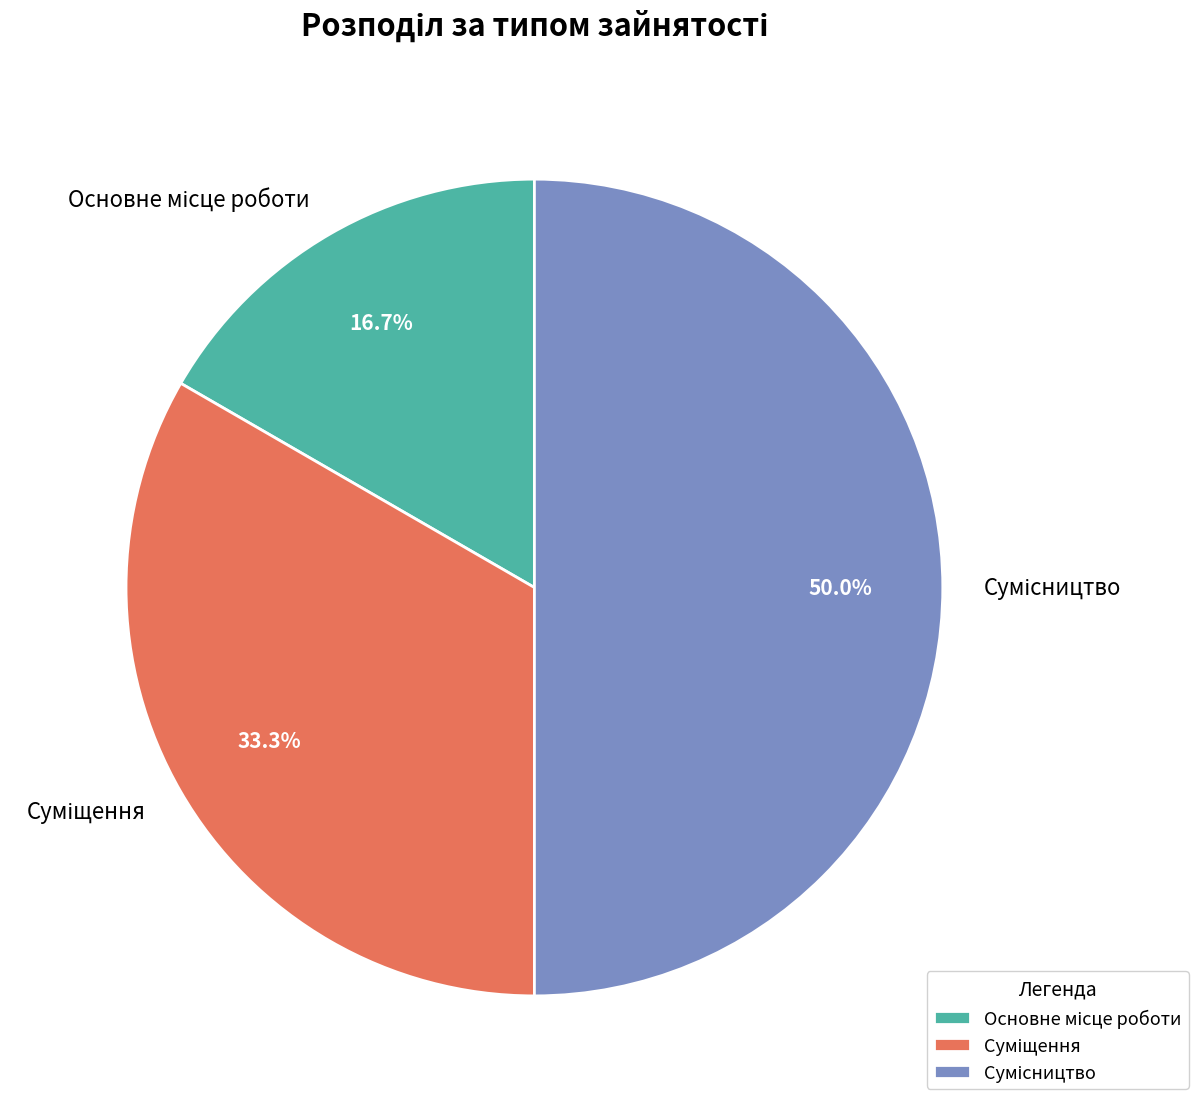

Is there a majority slice in this chart?

No